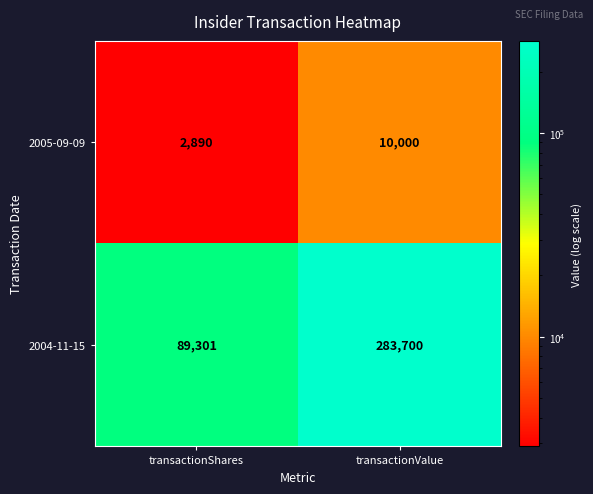

What is the maximum value shown in the chart?

283700